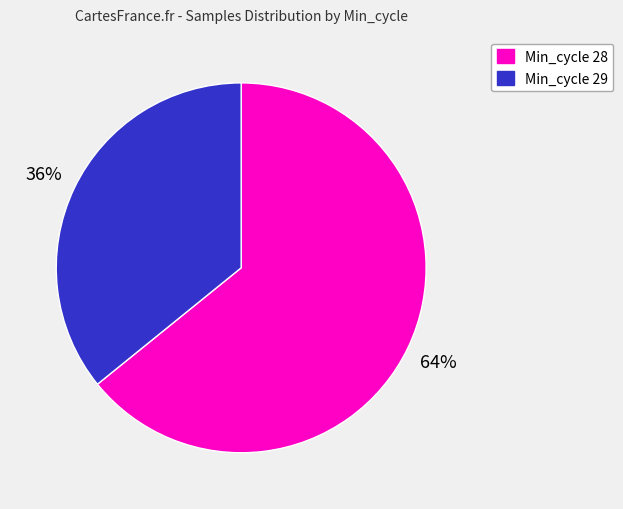

Is there any slice that represents more than half of the pie?

Yes